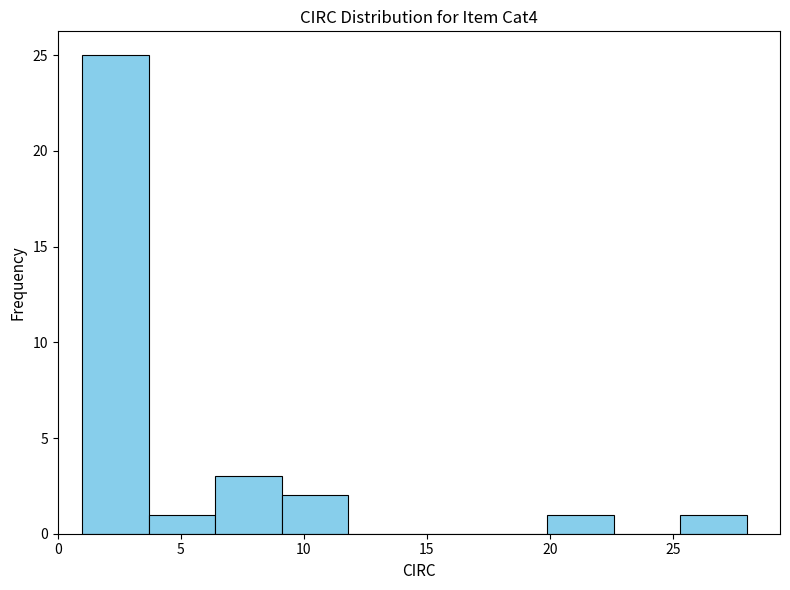

Reading left to right, list every bar in this chart as the range it spans on the x-axis followed by its height. Neither the bar edges nor the heights are printed on the chart, so give them approximately, as read against the axes.

1.0 to 3.7: 25
3.7 to 6.4: 1
6.4 to 9.1: 3
9.1 to 11.8: 2
11.8 to 14.5: 0
14.5 to 17.2: 0
17.2 to 19.9: 0
19.9 to 22.6: 1
22.6 to 25.3: 0
25.3 to 28.0: 1